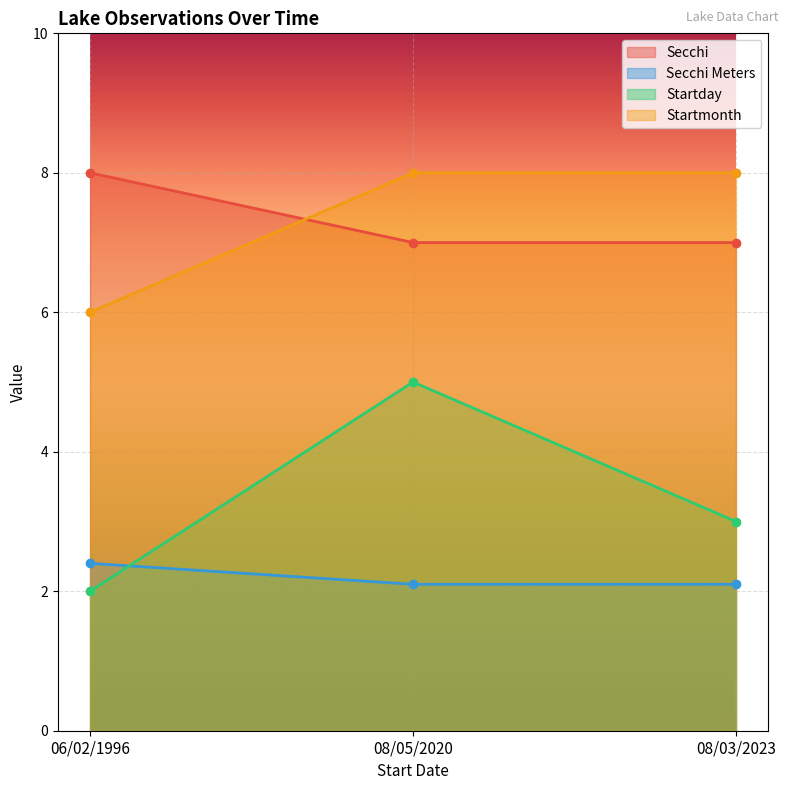

Reading right to left, list all the values displayed in this chart.

Secchi: 08/03/2023=7.0	08/05/2020=7.0	06/02/1996=8.0
Secchi Meters: 08/03/2023=2.1	08/05/2020=2.1	06/02/1996=2.4
Startday: 08/03/2023=3.0	08/05/2020=5.0	06/02/1996=2.0
Startmonth: 08/03/2023=8.0	08/05/2020=8.0	06/02/1996=6.0